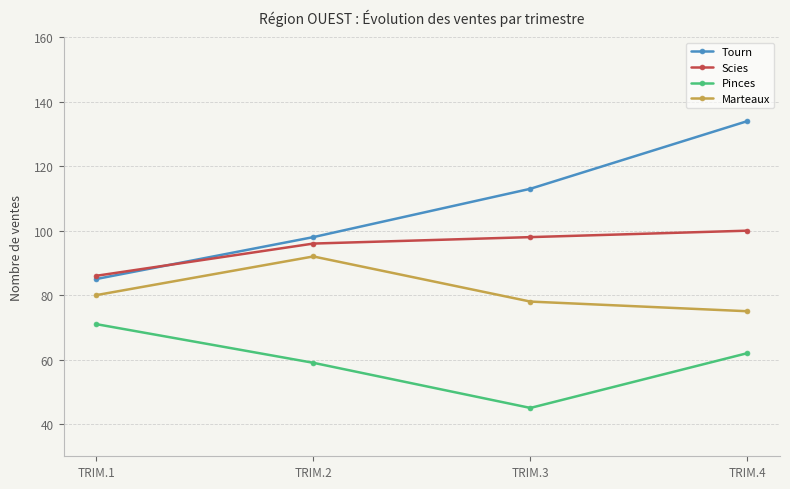

What is the value of the Scies point at the 4th from the left?

100